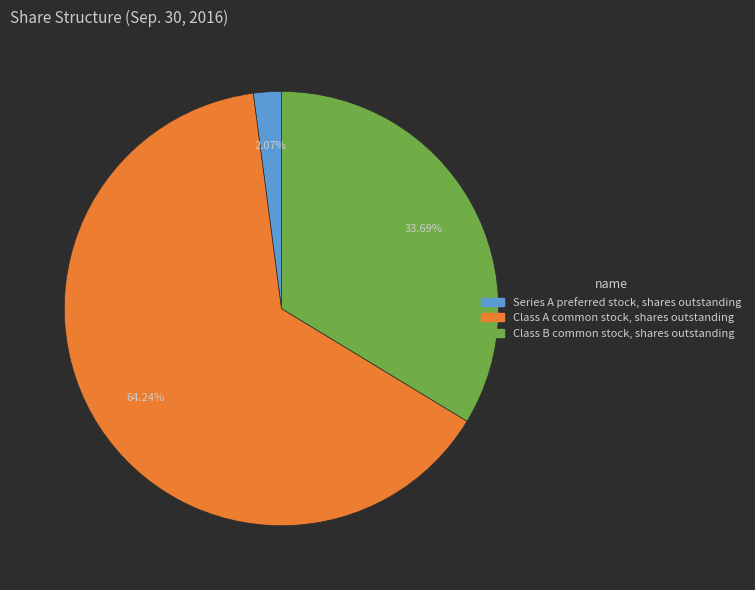

Which slice represents more than half of the pie?

Class A common stock, shares outstanding